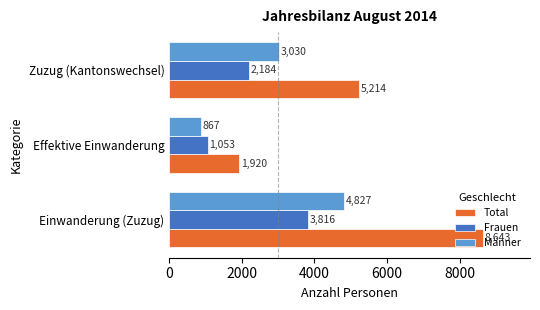

Is it true that Frauen equals 5248 at Einwanderung (Zuzug)?

False